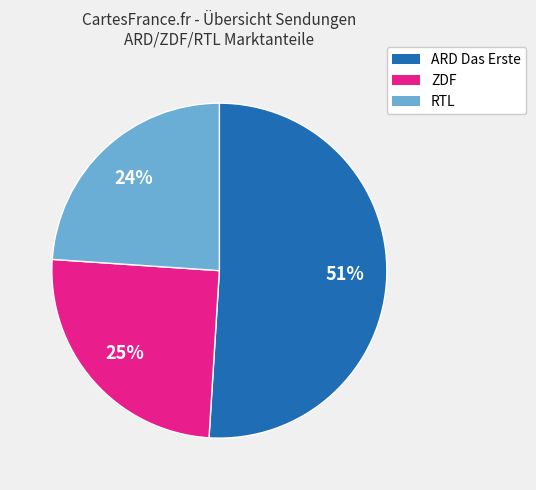

To the nearest percent, what is the average slice percentage?

33%